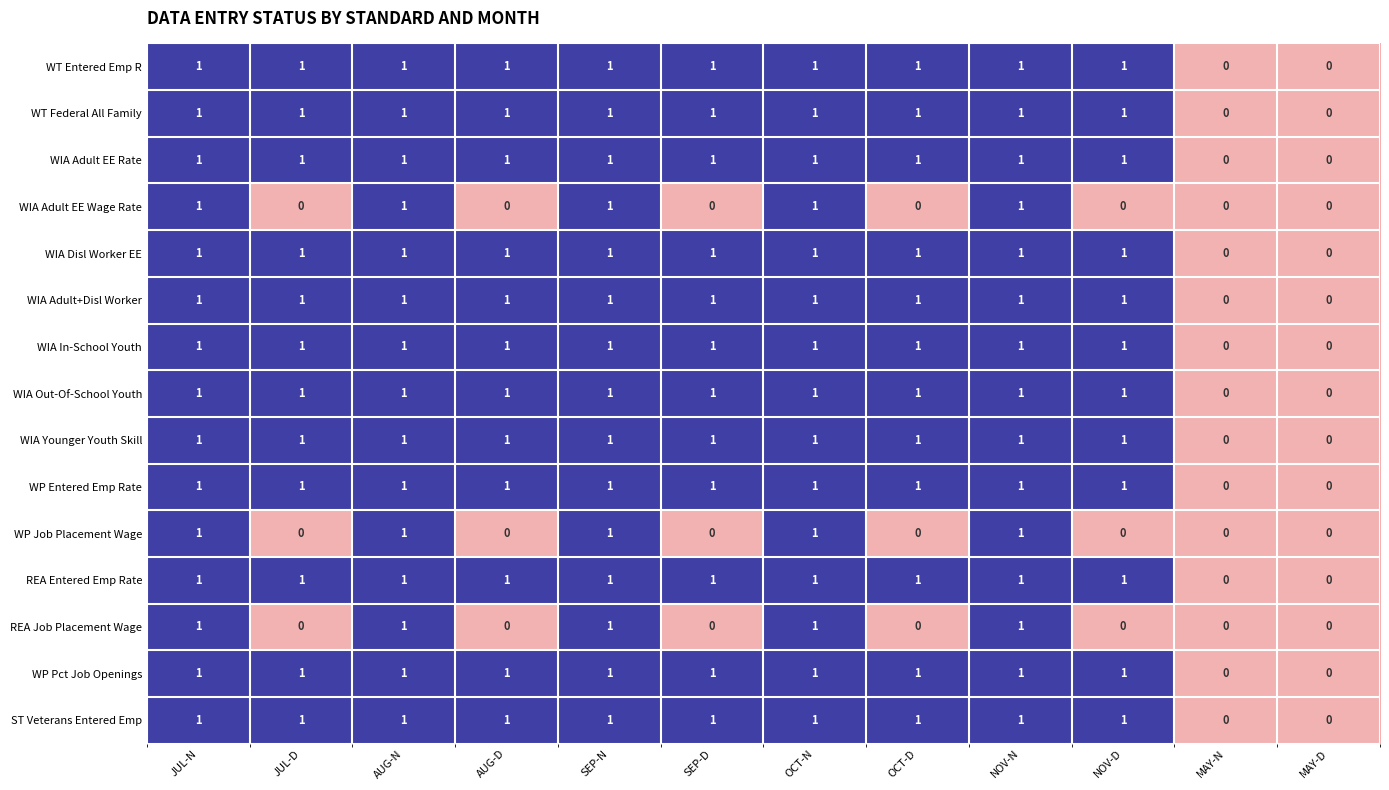

What is the sum of all WIA Younger Youth Skill values?

10